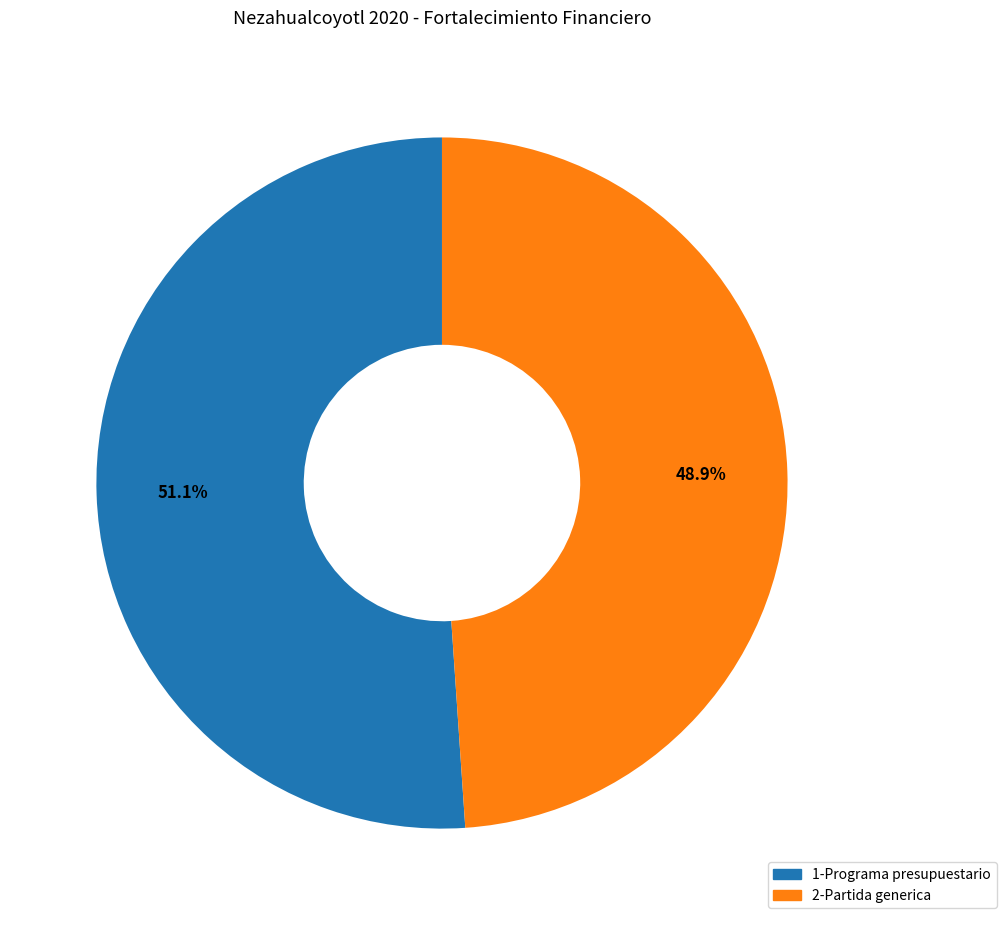

Count the number of slices in the pie.

2